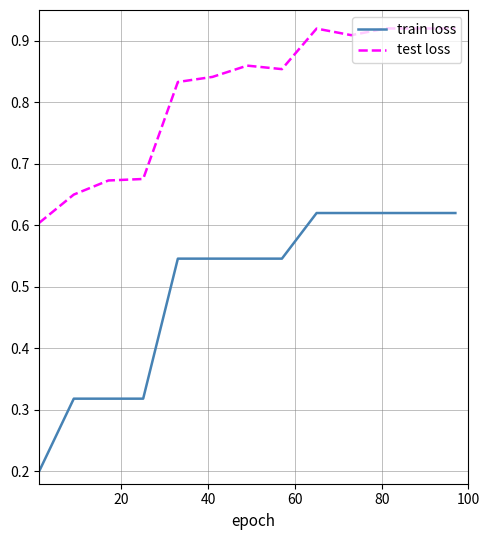

Which series has the largest total across all categories?

test loss